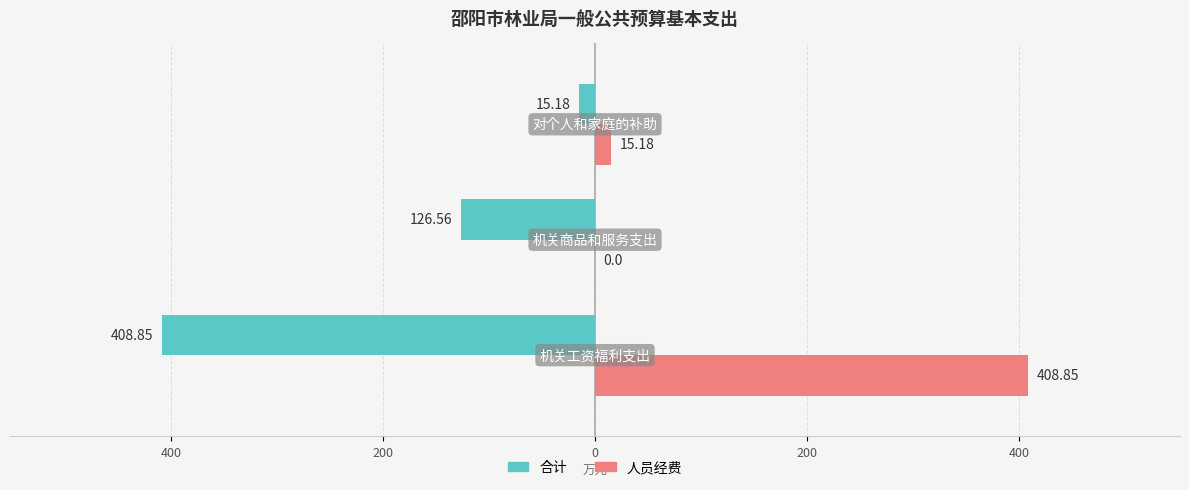

What is the difference between the maximum and minimum values in the 合计 series?

393.7